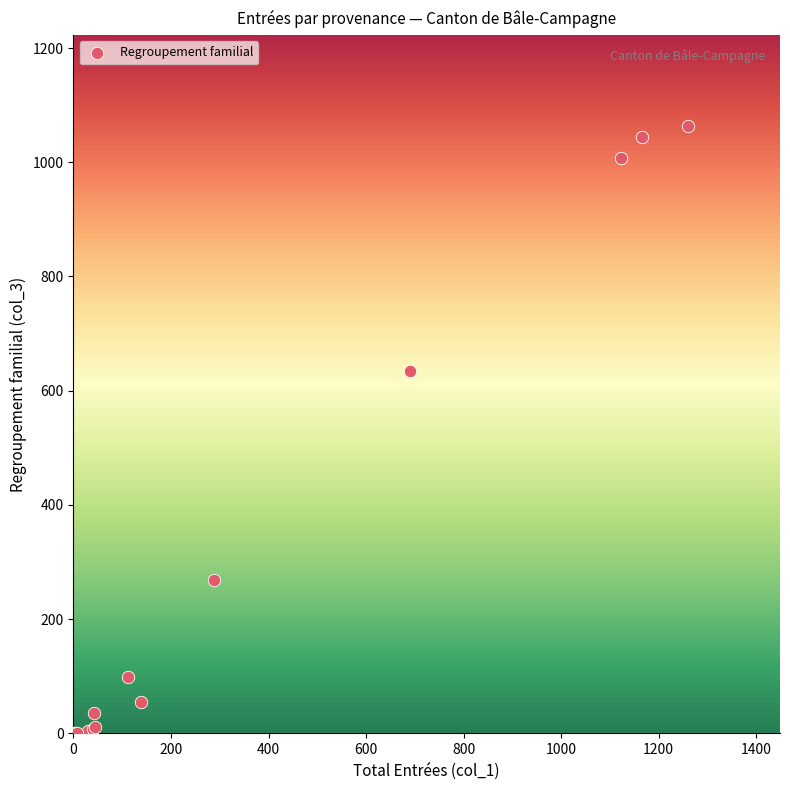

What Y value in the scatter plot is closest to 531?

634